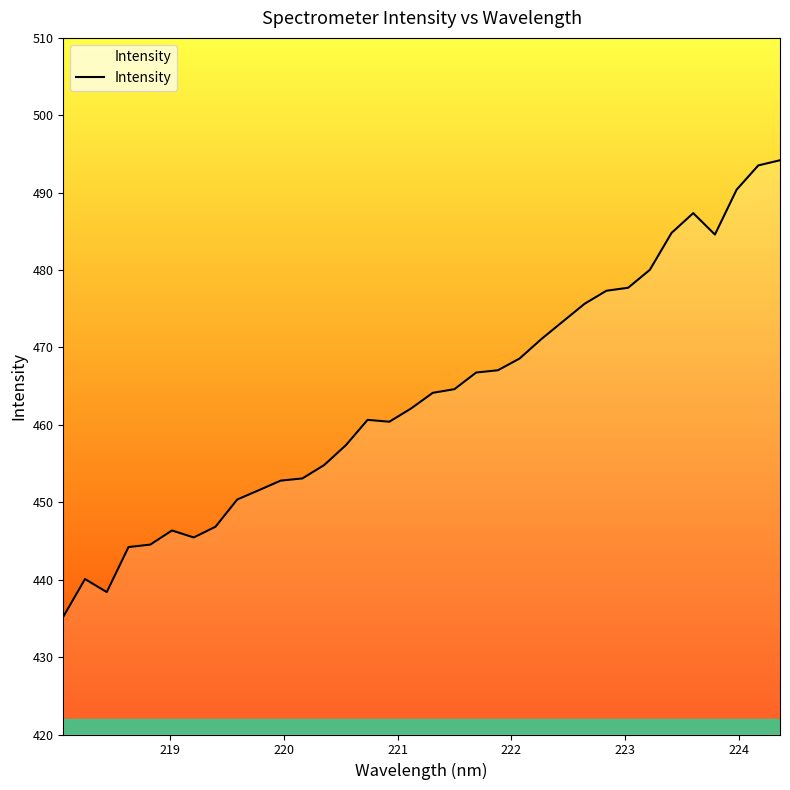

The value at 16 is 129.7. True or false?

False